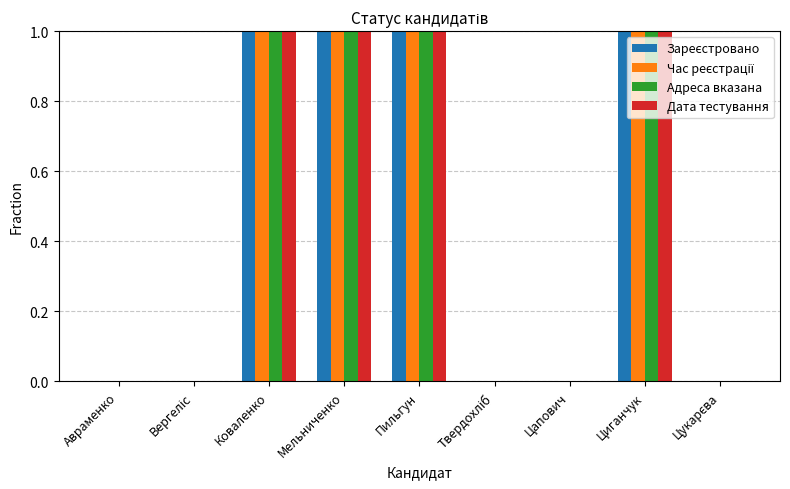

Does the chart contain stacked bars?

No